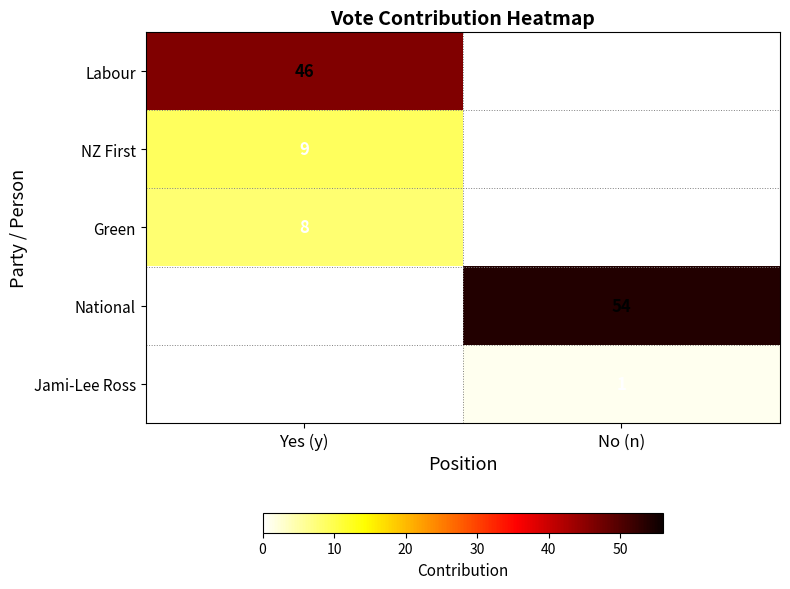

True or false: Labour has a value of 77 at Yes (y).

False